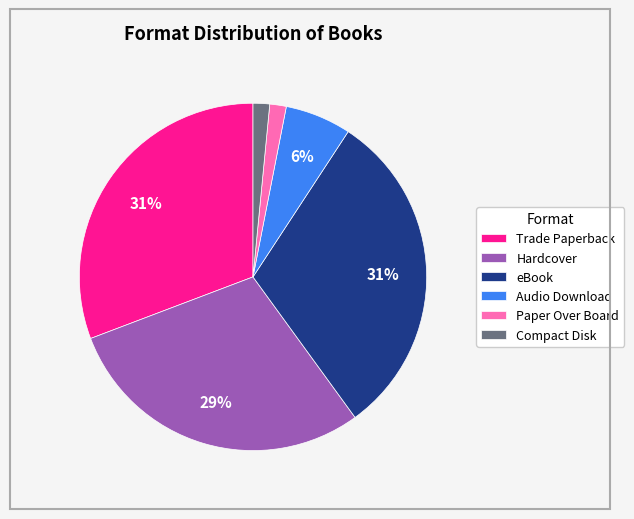

To the nearest percent, what is the difference between the largest and smallest slice percentages?

29%